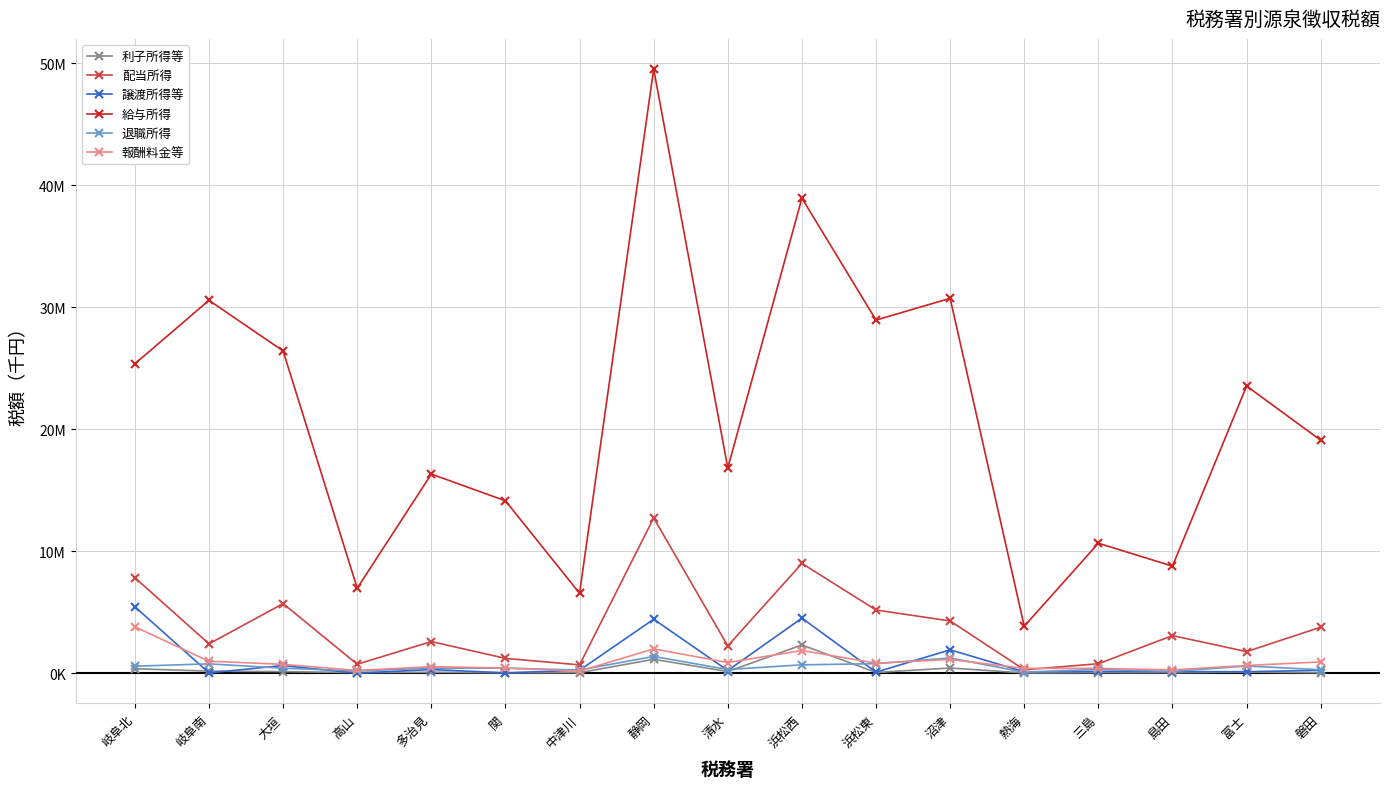

Reading left to right, list all the values displayed in this chart.

利子所得等: 371697	173742	133384	55798	80241	37975	44509	1143837	139710	2319861	63721	428901	25698	48205	47190	91003	42907
配当所得: 7831352	2408573	5706082	739211	2595670	1217965	686097	12728093	2241232	9002208	5182112	4285975	288051	777810	3086334	1773509	3778588
譲渡所得等: 5447238	30930	630376	6547	306668	31874	246828	4426275	225098	4515535	89592	1919626	120045	143850	130899	124024	244842
給与所得: 25363111	30560077	26412465	6967860	16321296	14131320	6555604	49509834	16823572	38934029	28940065	30726022	3852199	10654622	8776733	23533570	19096779
退職所得: 579014	769131	414308	187420	417056	417066	262094	1380349	305665	689894	785254	1250813	85953	316480	144050	593738	287288
報酬料金等: 3803186	986558	731047	227542	541483	425249	177716	1996324	878827	1860792	827100	1127862	399358	400161	274387	637626	928498